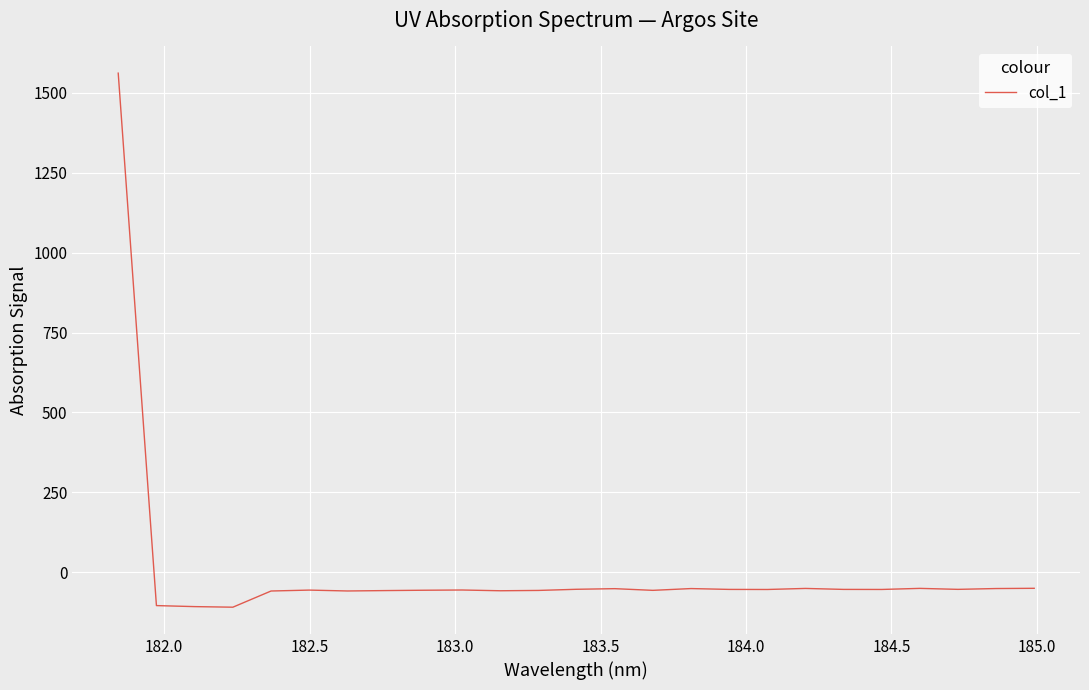

How many lines are shown in the chart?

1